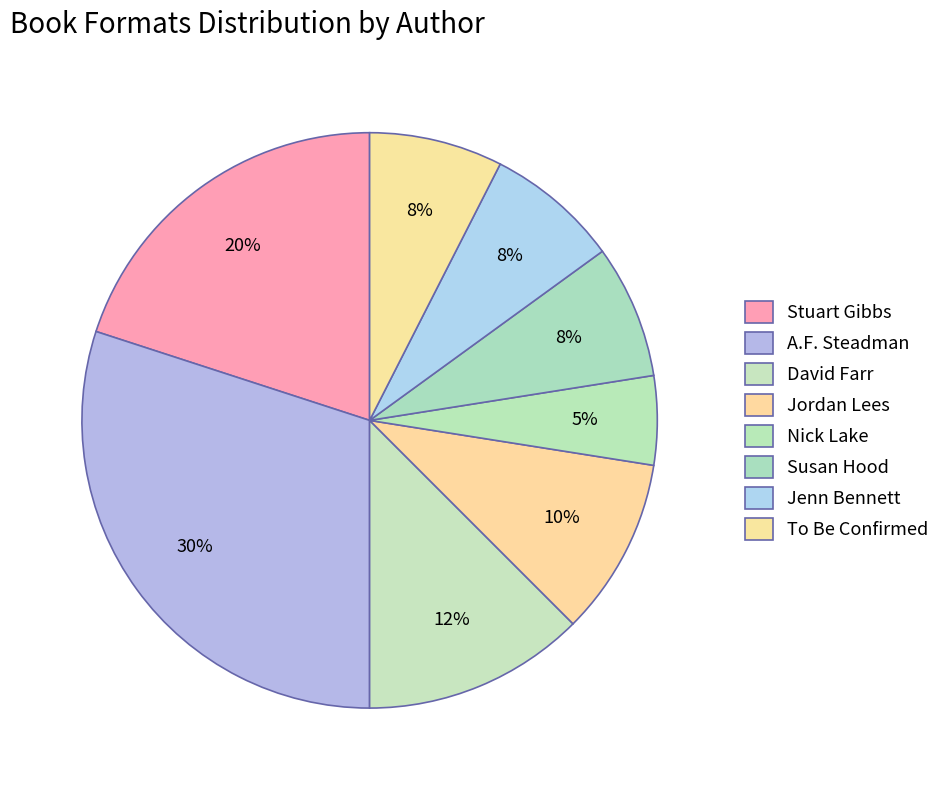

What percentage is the David Farr slice, to the nearest percent?

12%